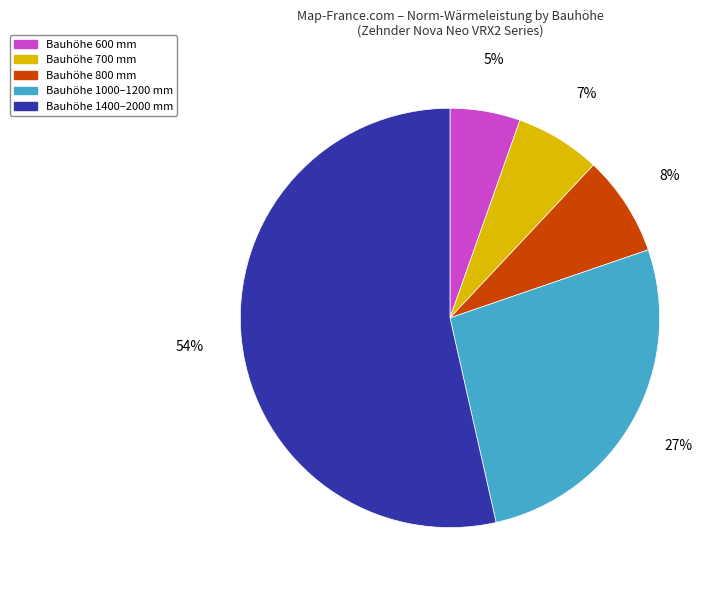

Is Bauhöhe 700 mm the majority of the pie?

No